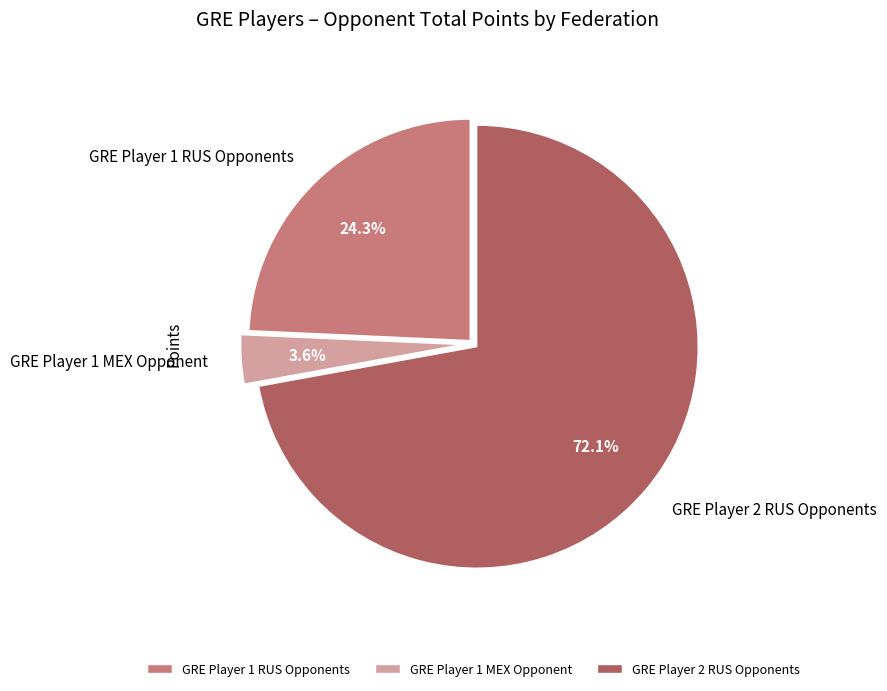

Which slice is the largest?

GRE Player 2 RUS Opponents